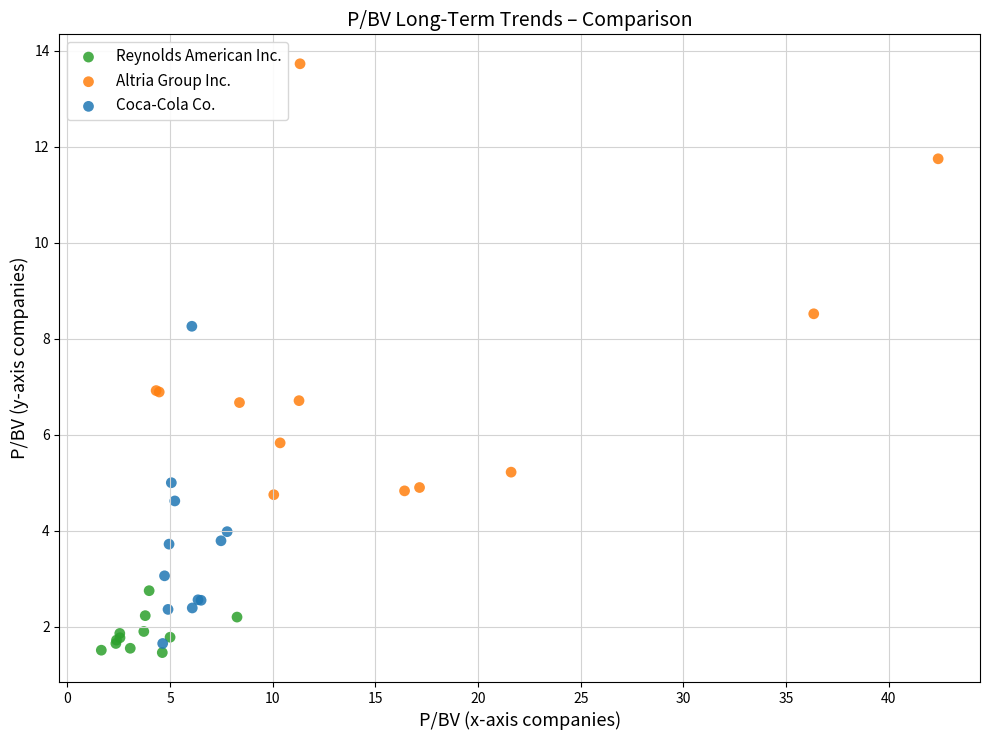

Which series has the widest spread of Y values?

Altria Group Inc.